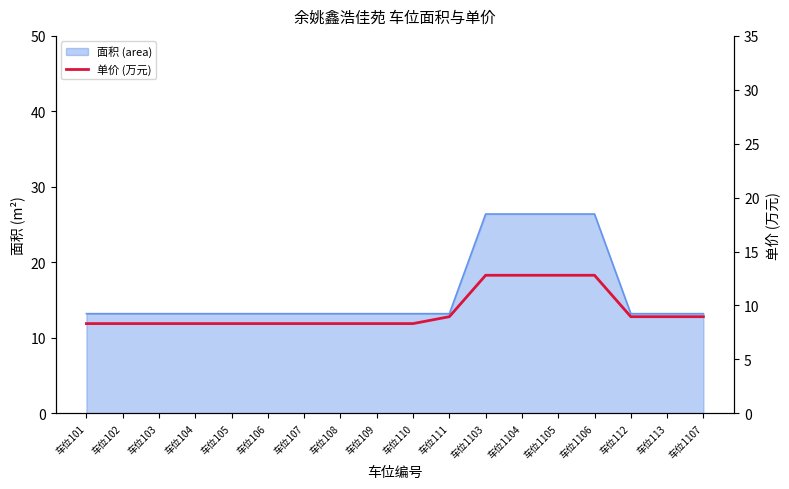

True or false: there are more than 2 points higher than both neighbors.

False